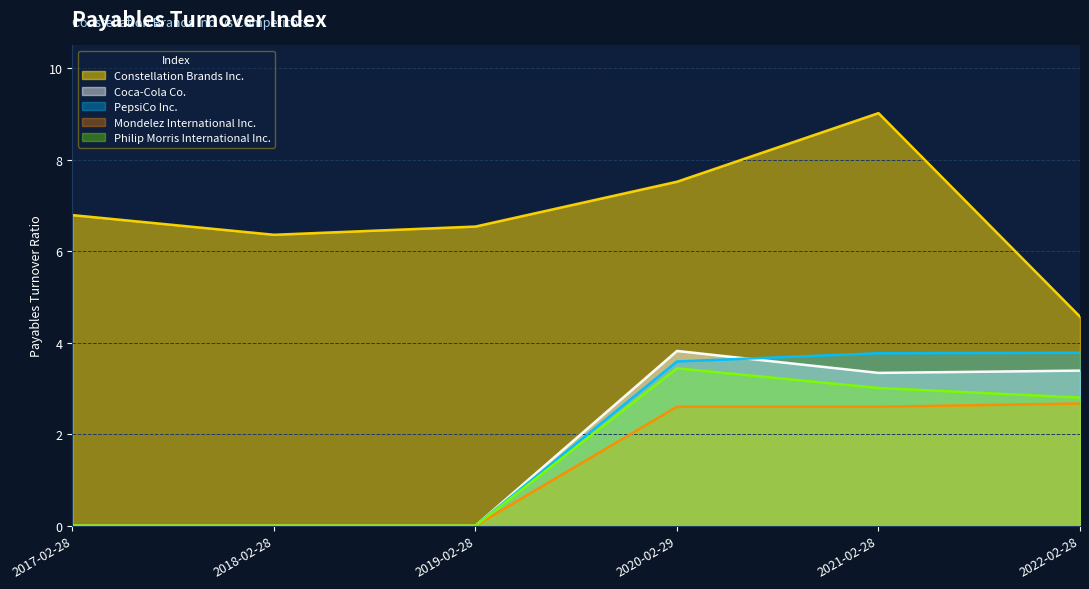

At how many categories does at least one series exceed 0?

6